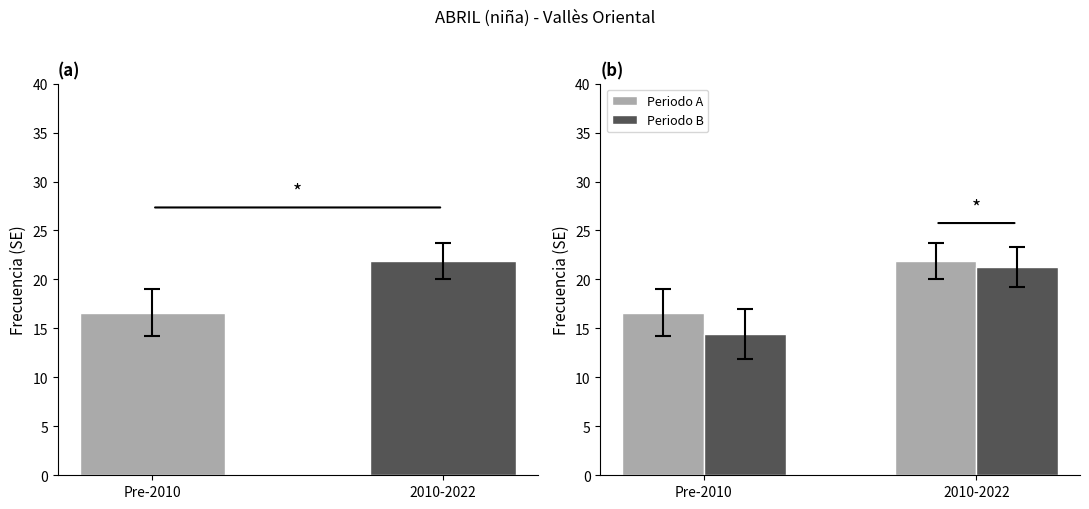

Reading right to left, extract all data points from this chart.

Periodo A: 2010-2022=21.9	Pre-2010=16.6
Periodo B: 2010-2022=21.3	Pre-2010=14.4